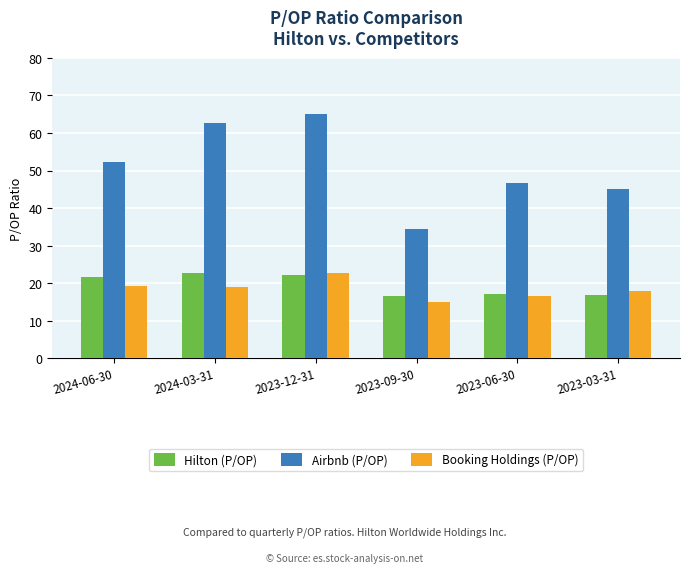

What is the average value of the Airbnb (P/OP) series?

51.0